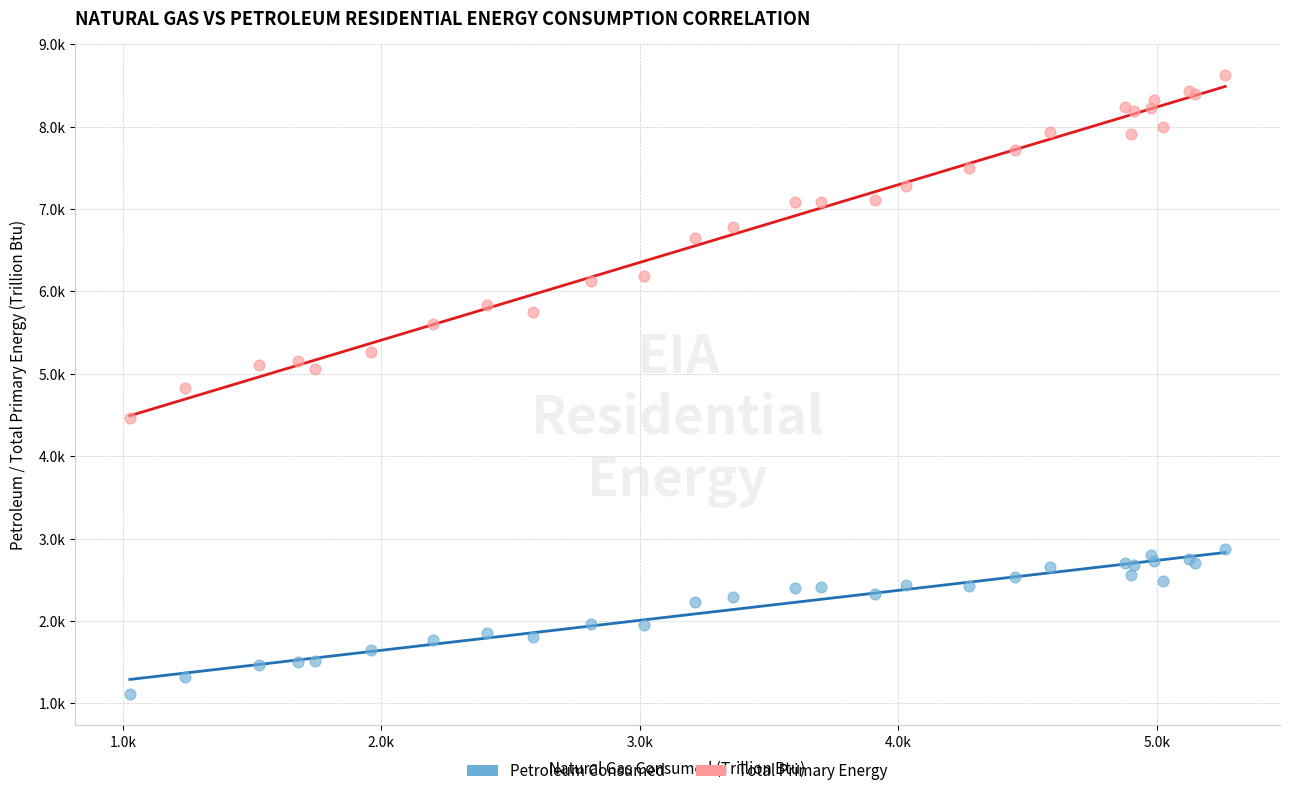

What are all the series names shown in the legend?

Petroleum Consumed, Total Primary Energy